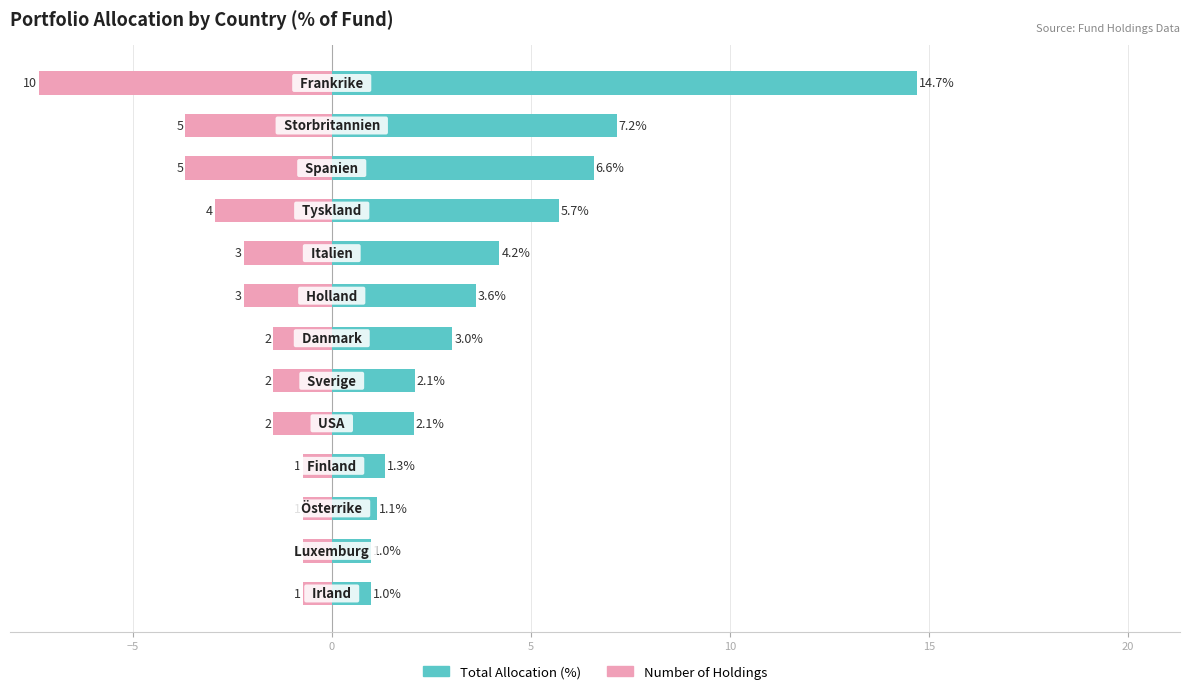

Which series has the largest total across all categories?

Total Allocation (%)